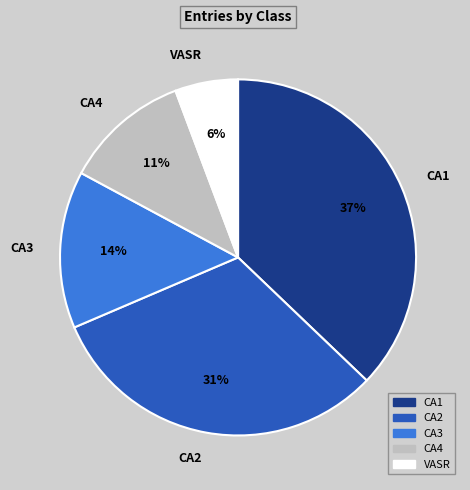

What is the ratio of the value at CA2 to the value at CA3?

2.2